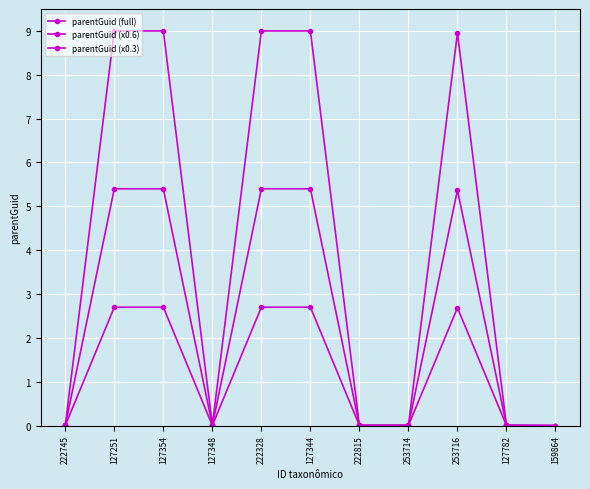

What is the sum of the parentGuid (x0.6) values at 253716 and 159864?

5.4